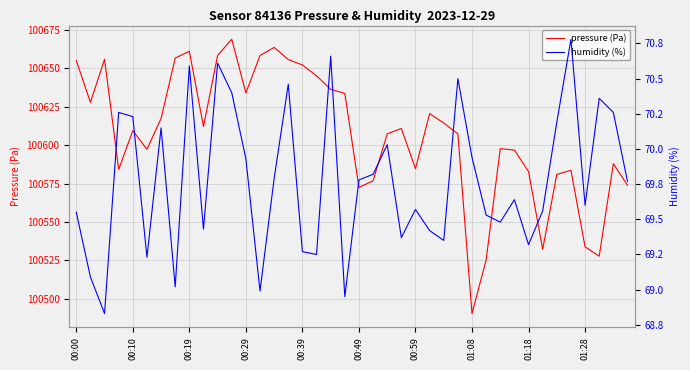

What is the minimum value shown in the chart?

68.8